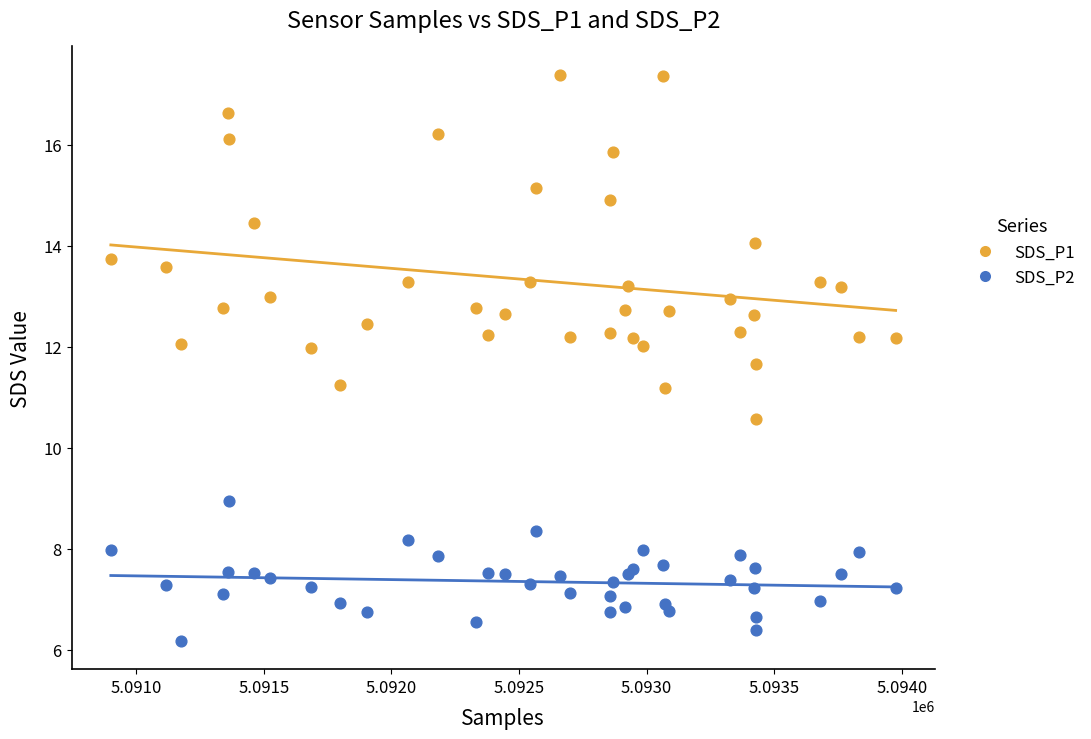

What is the X range (max minus min) for the scatter plot?

3076.0